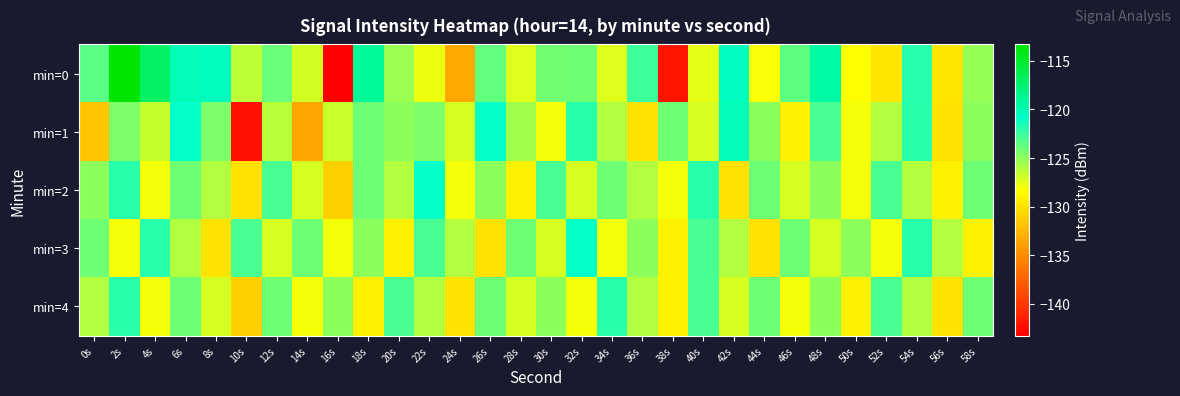

List the series in order of their peak value, highest first.

min=0, min=1, min=2, min=3, min=4